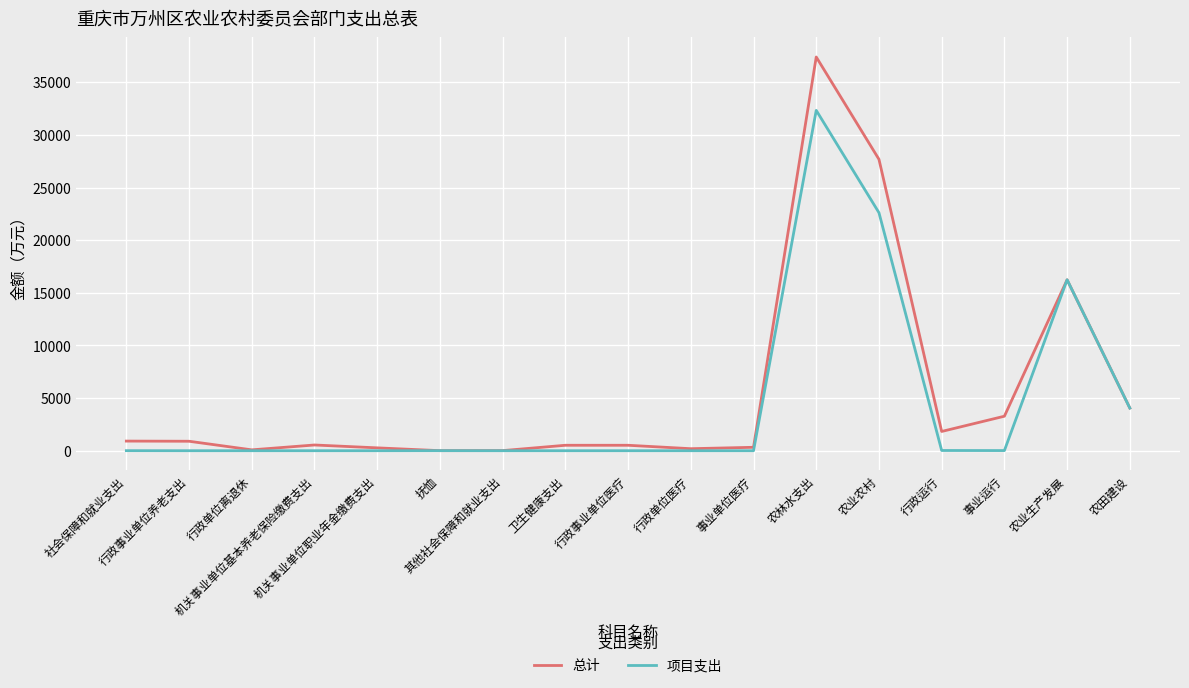

What is the highest value of the 总计 series?

37405.0